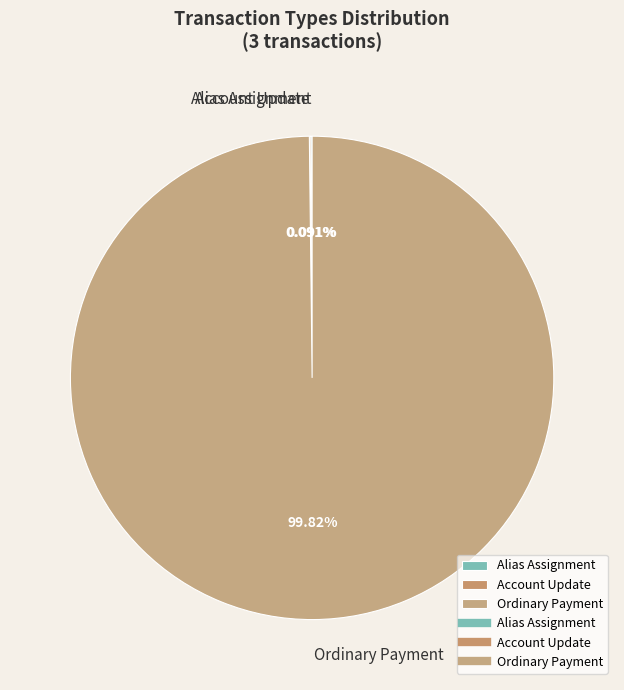

Which slice represents more than half of the pie?

Ordinary Payment